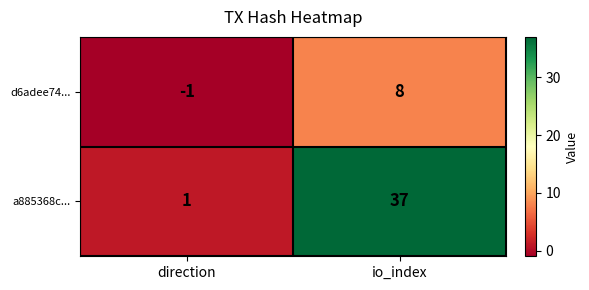

Which series has the largest total across all categories?

a885368c...